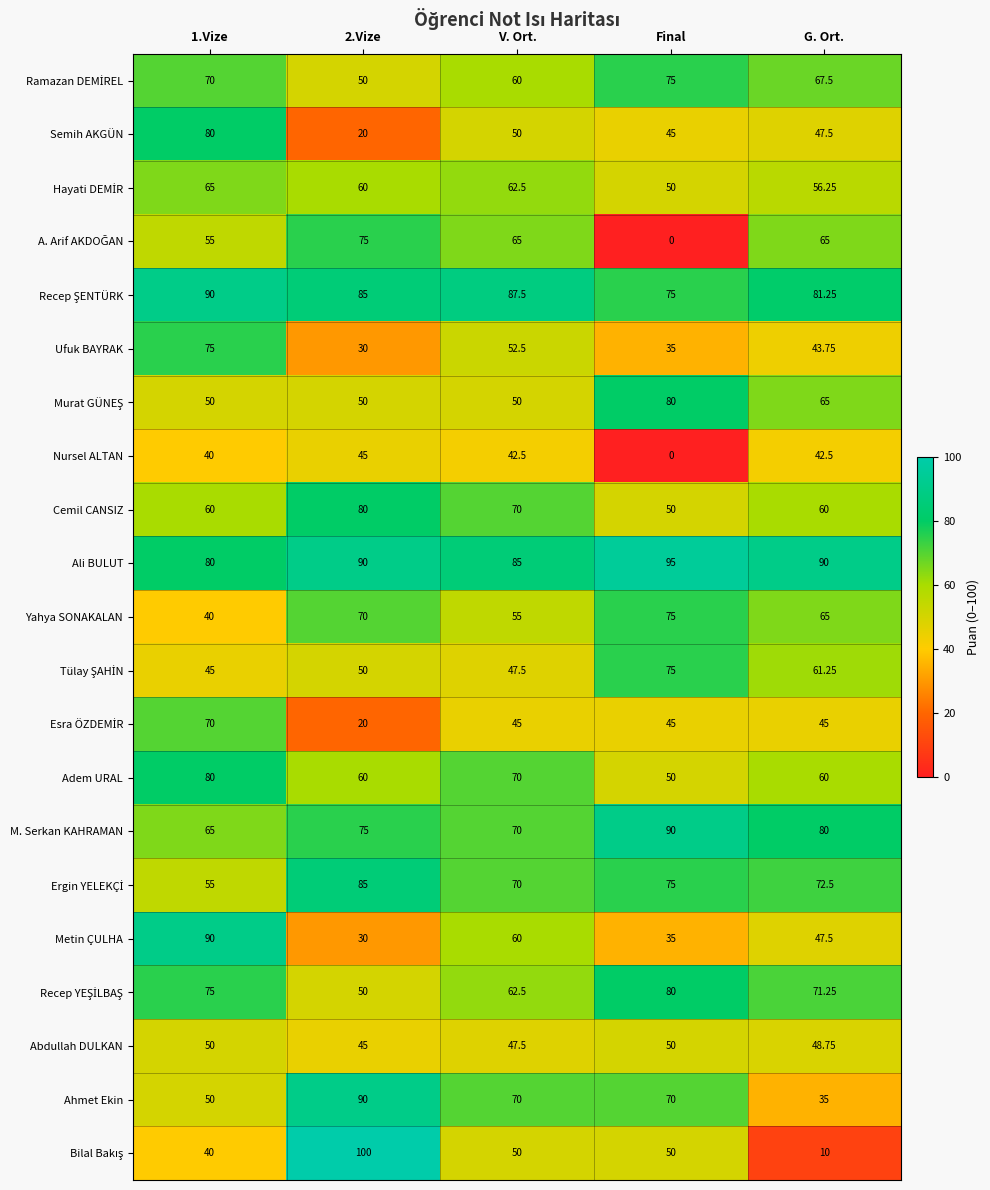

Which label corresponds to the smallest value in the chart?

Final